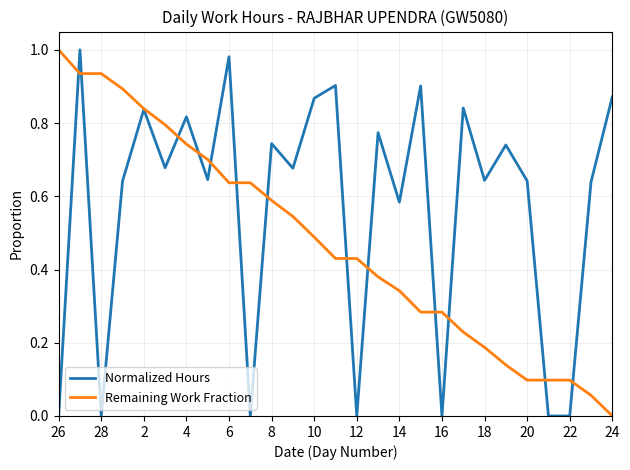

What are all the series names shown in the legend?

Normalized Hours, Remaining Work Fraction